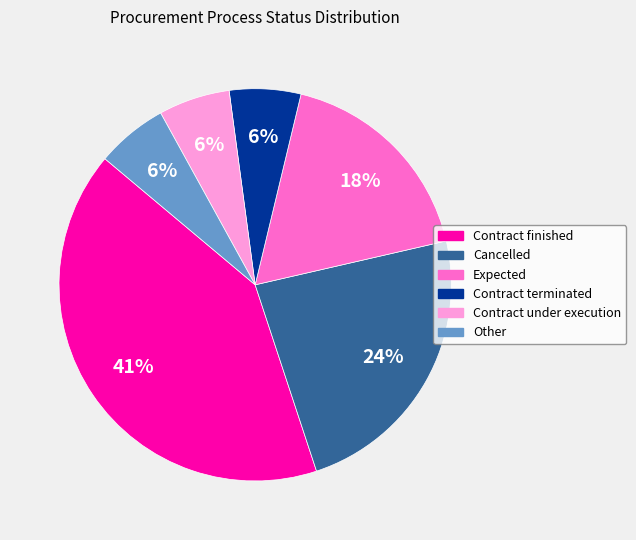

Does Other account for over 50% of the chart?

No